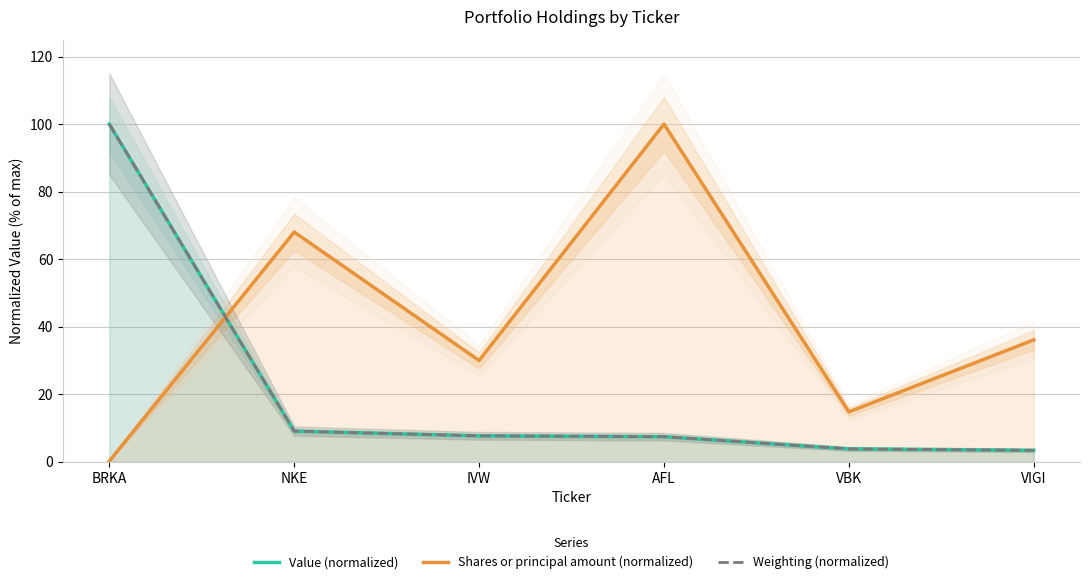

The value of Weighting (normalized) at BRKA is 160.3. True or false?

False